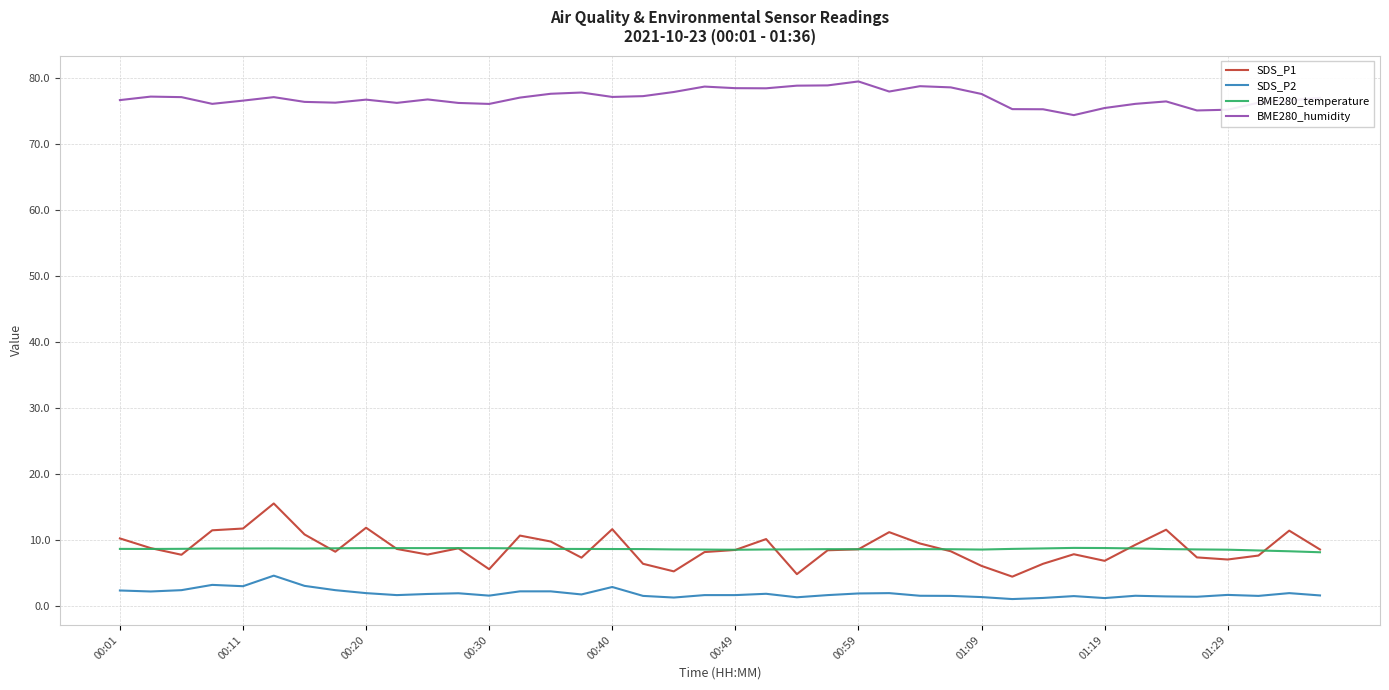

True or false: BME280_humidity and SDS_P2 intersect in this chart.

False